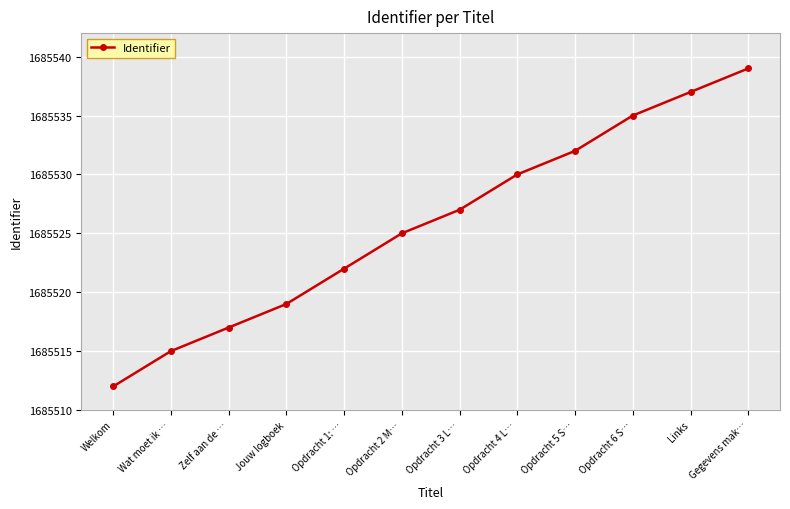

What is the value of the 1st point from the left?

1685512